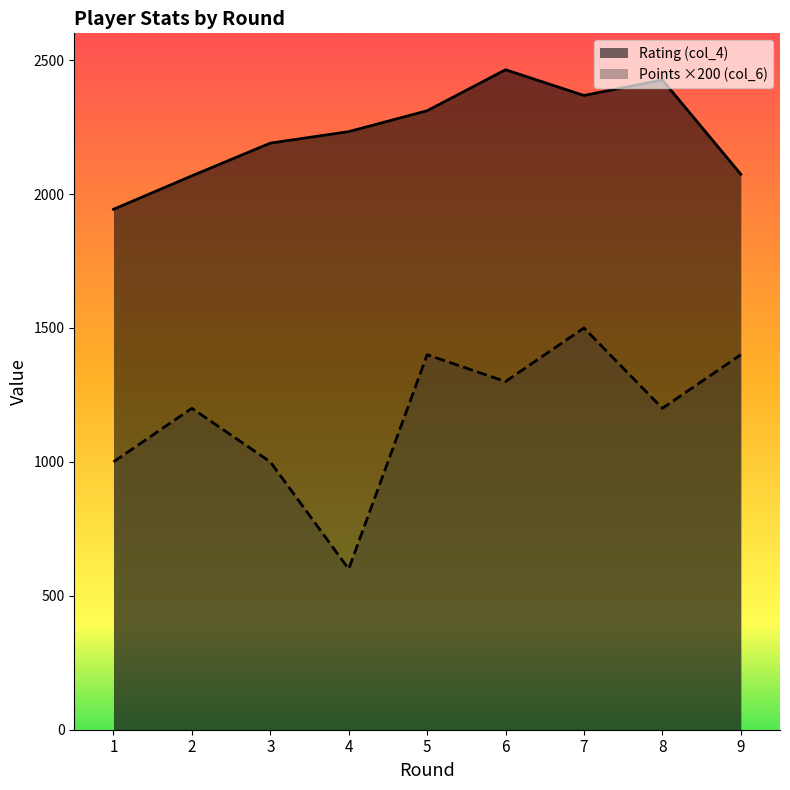

How many data points in Rating (col_4) are above 2233?

4